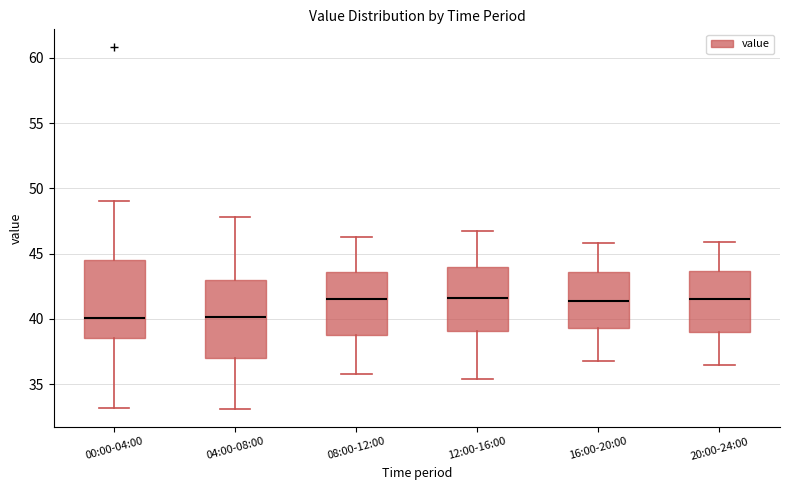

Reading left to right, read every box against the y-axis: the position of its median line, the range the box covers, and the ends of its whiskers. The values are not printed on the chart, so give them approximately, as read against the axis.

00:00-04:00: median 40.0, box 38.5 to 44.5, whiskers 33.0 to 49.0
04:00-08:00: median 40.0, box 37.0 to 43.0, whiskers 33.0 to 48.0
08:00-12:00: median 41.5, box 39.0 to 43.5, whiskers 36.0 to 46.5
12:00-16:00: median 41.5, box 39.0 to 44.0, whiskers 35.5 to 46.5
16:00-20:00: median 41.5, box 39.5 to 43.5, whiskers 37.0 to 46.0
20:00-24:00: median 41.5, box 39.0 to 43.5, whiskers 36.5 to 46.0